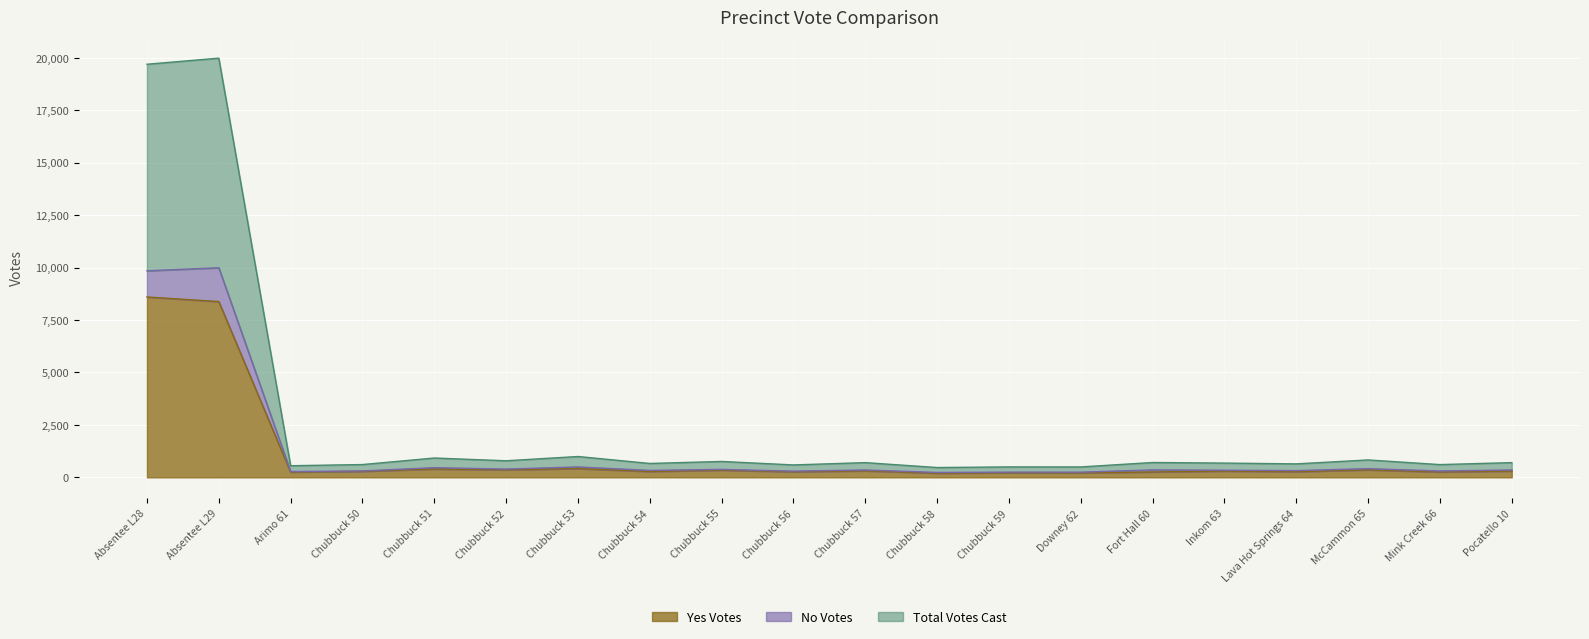

How many interior local peaks does the Total Votes Cast series have?

8